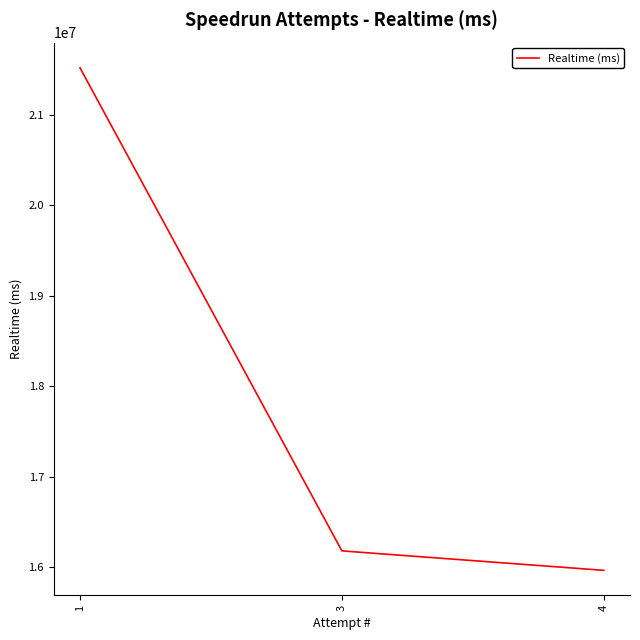

Reading left to right, transcribe all the data shown in this chart.

1=21518021	3=16178323	4=15963231